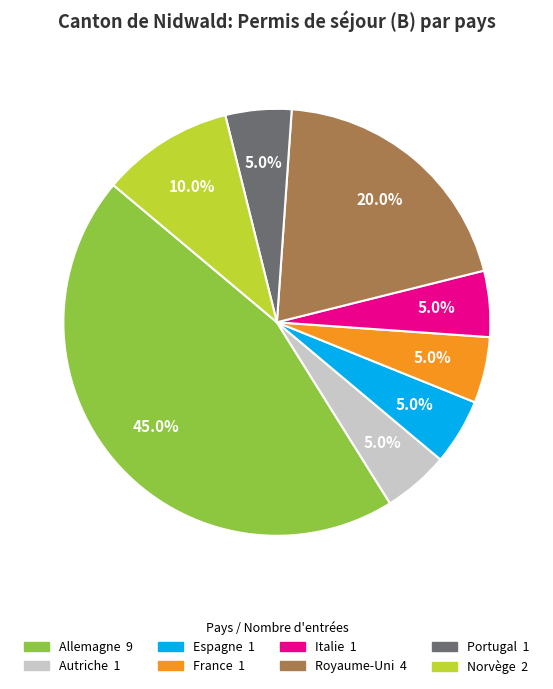

True or false: Portugal accounts for 5% of the total.

True